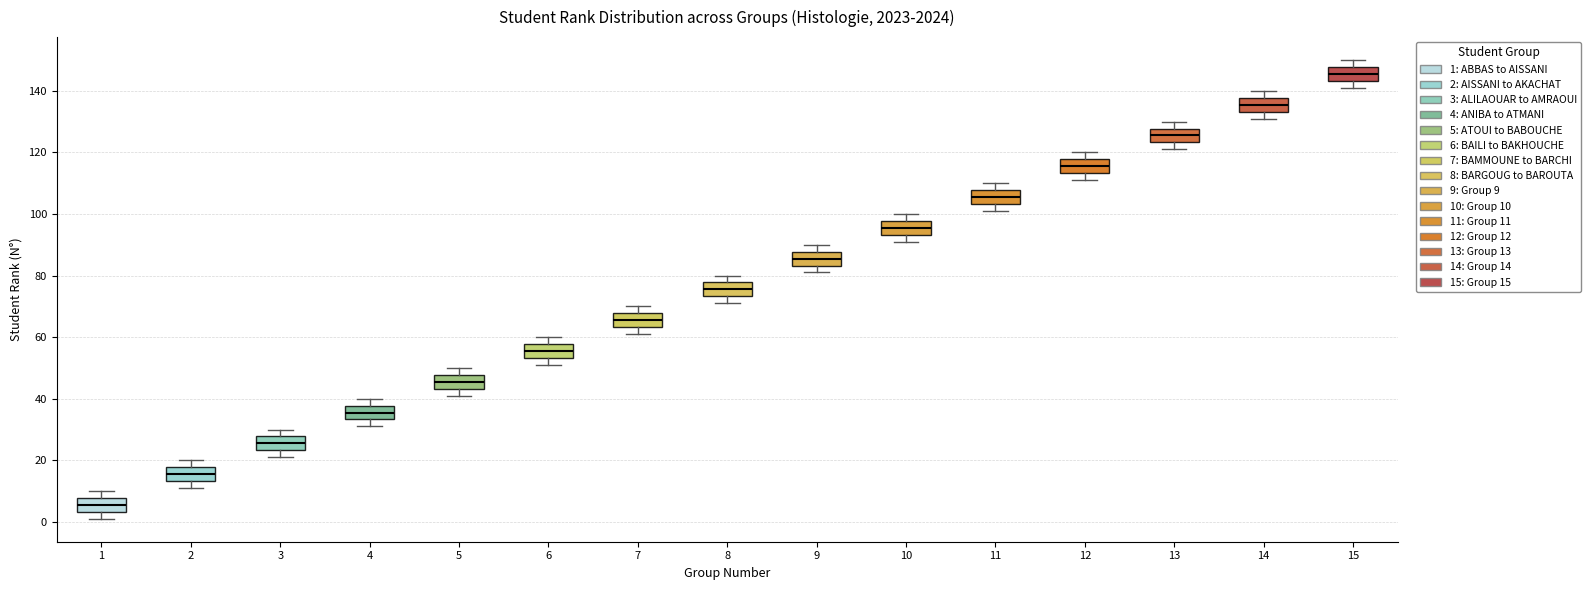

Where is the upper edge of the box at x = 7 on the y-axis? The values are not printed on the chart, so give them approximately, as read against the axis.

68